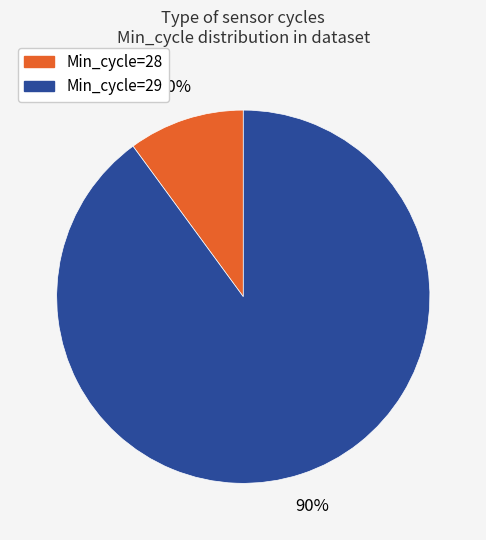

Is there a majority slice in this chart?

Yes